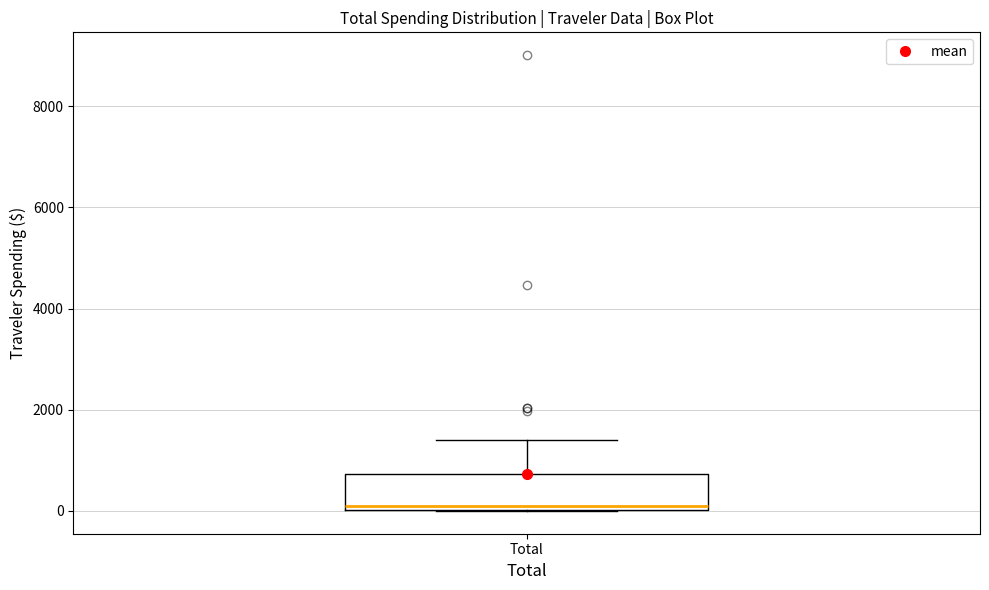

Where does the median line of the box for Total sit on the y-axis? The values are not printed on the chart, so give them approximately, as read against the axis.

200